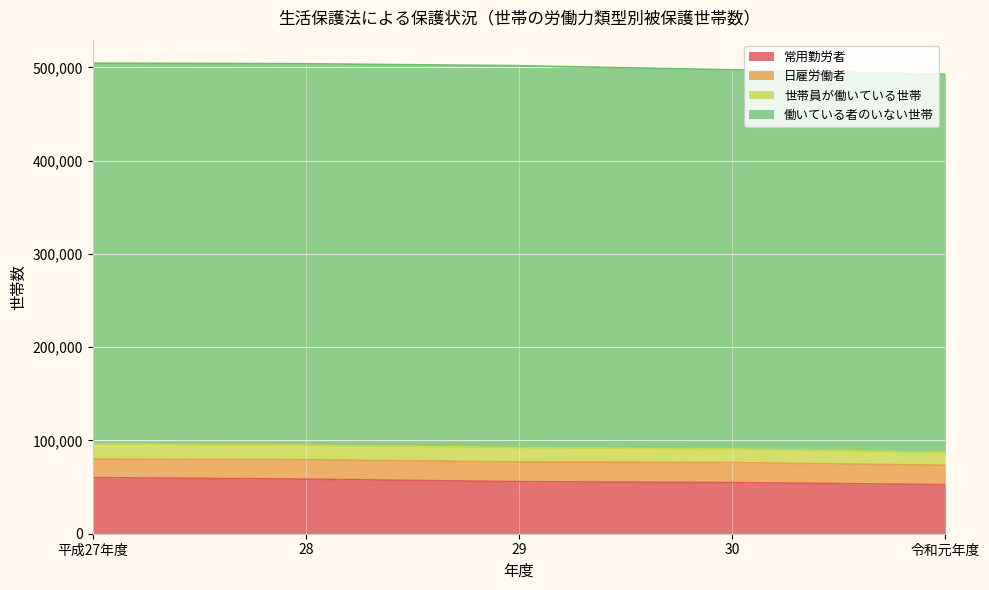

Rank the categories by 世帯員が働いている世帯 value from highest to lowest.

平成27年度, 28, 29, 30, 令和元年度